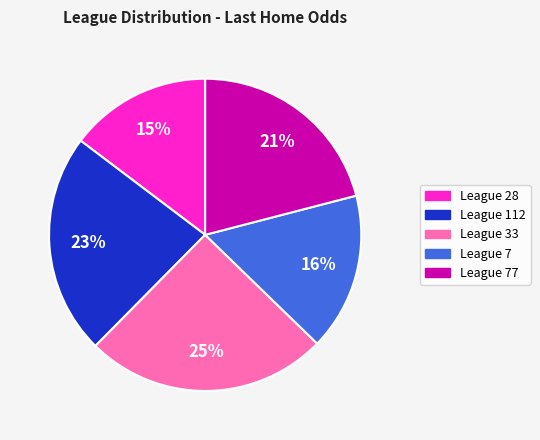

How many slices are in this pie chart?

5